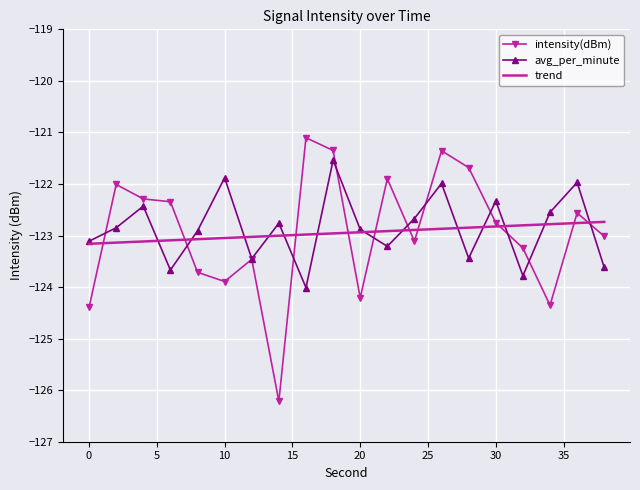

List the series in order of their peak value, lowest first.

trend, avg_per_minute, intensity(dBm)